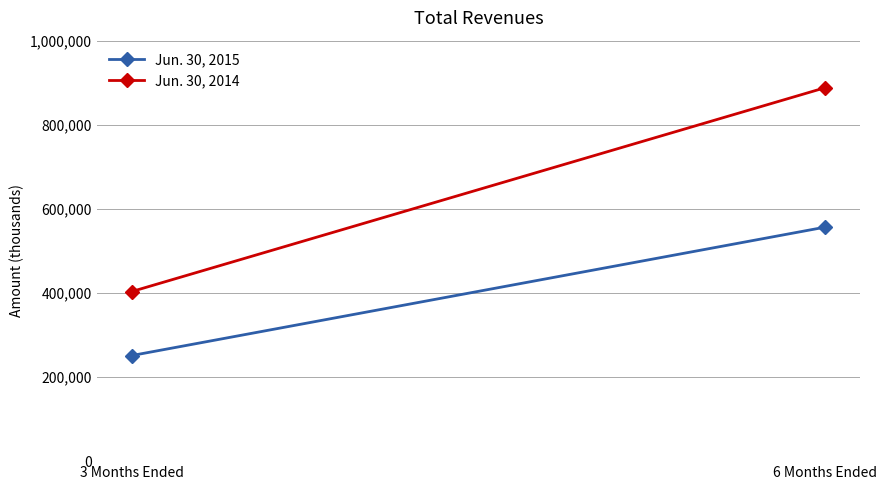

Rank the categories by Jun. 30, 2015 value from lowest to highest.

3 Months Ended, 6 Months Ended